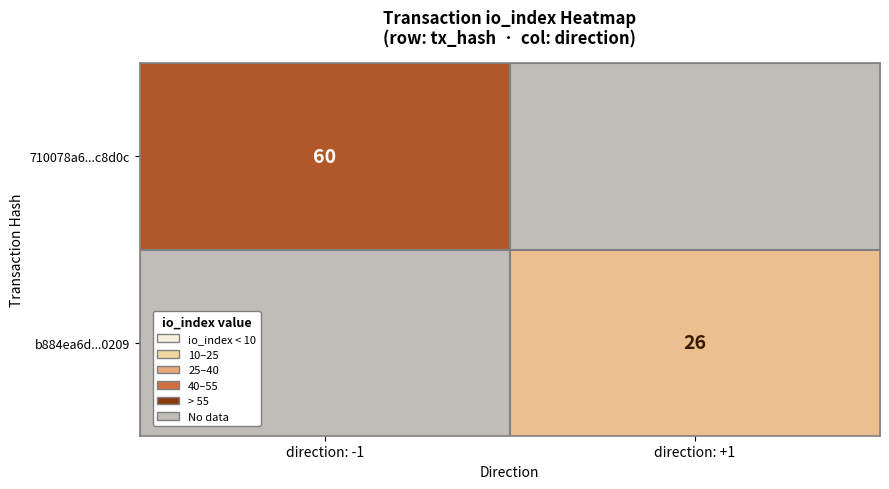

What is the smallest value displayed?

26.0